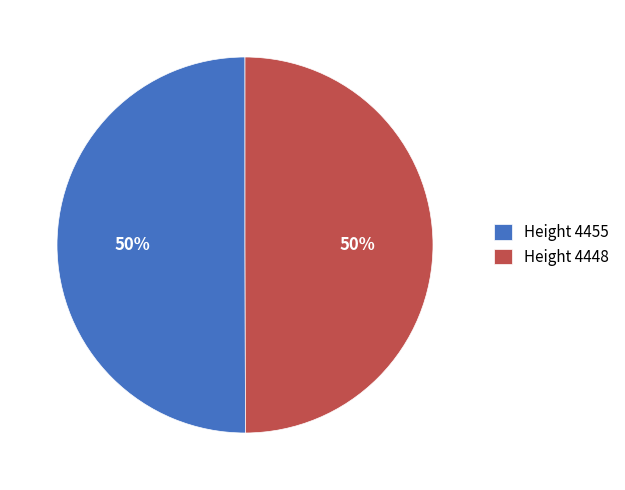

True or false: Height 4455 accounts for 50% of the total.

True